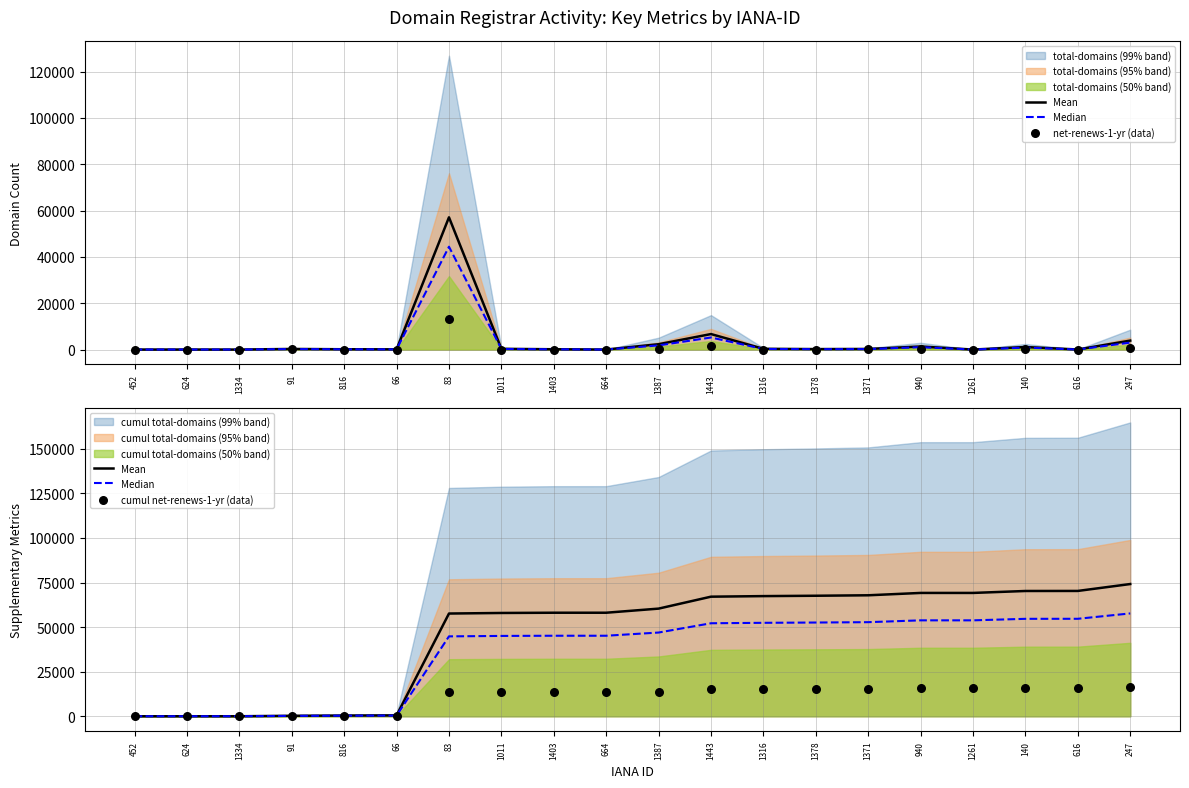

Which series contains the lowest Y value?

net-renews-1-yr (data)